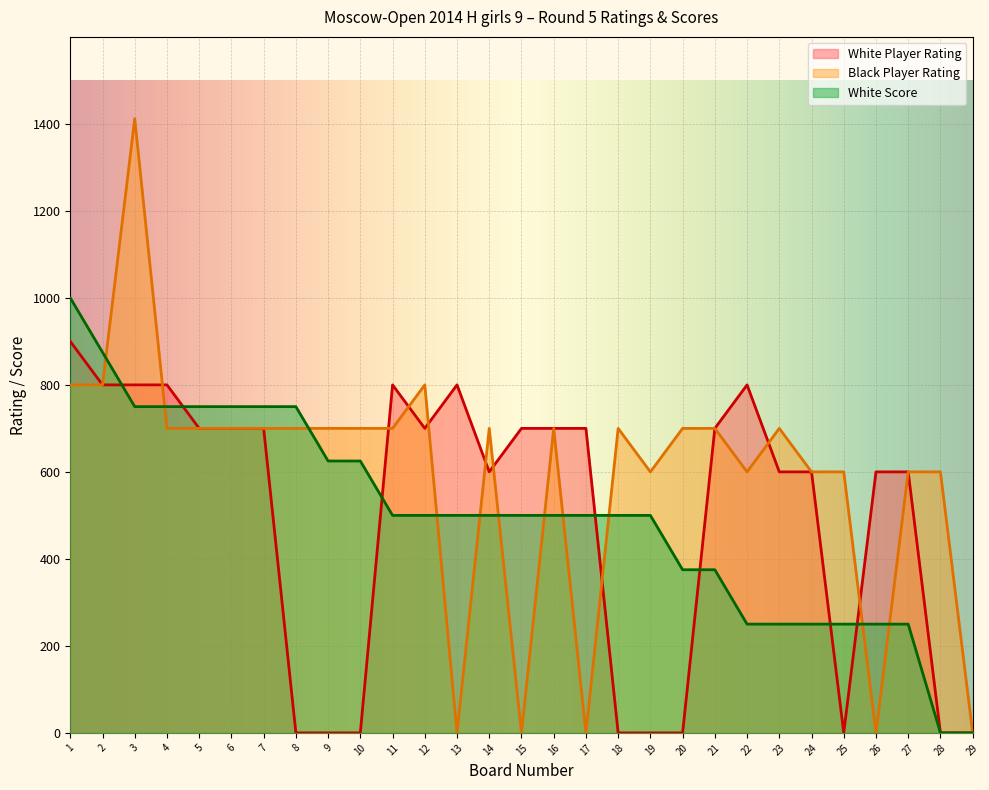

What is the spread (max minus min) of values at 9?

700